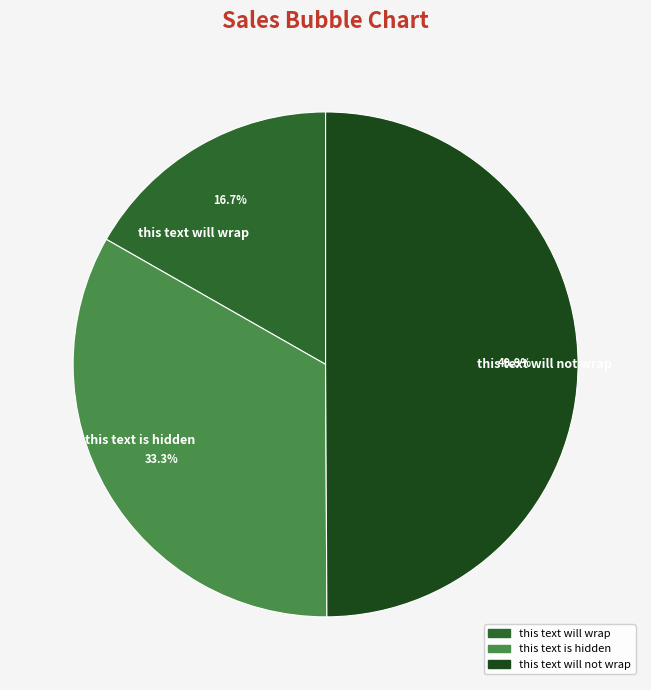

What is the total percentage of this text is hidden and this text will wrap?

50.1%